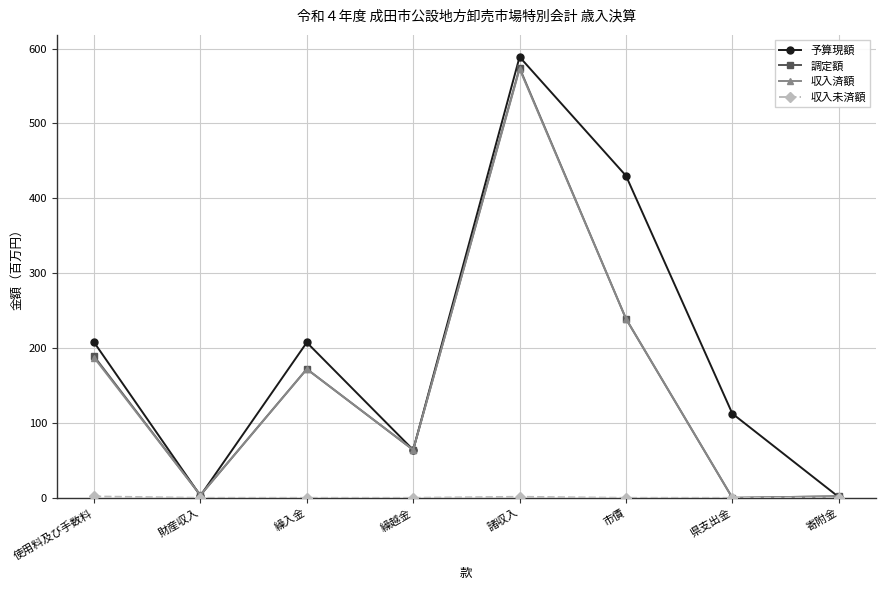

Which series has the largest total across all categories?

予算現額